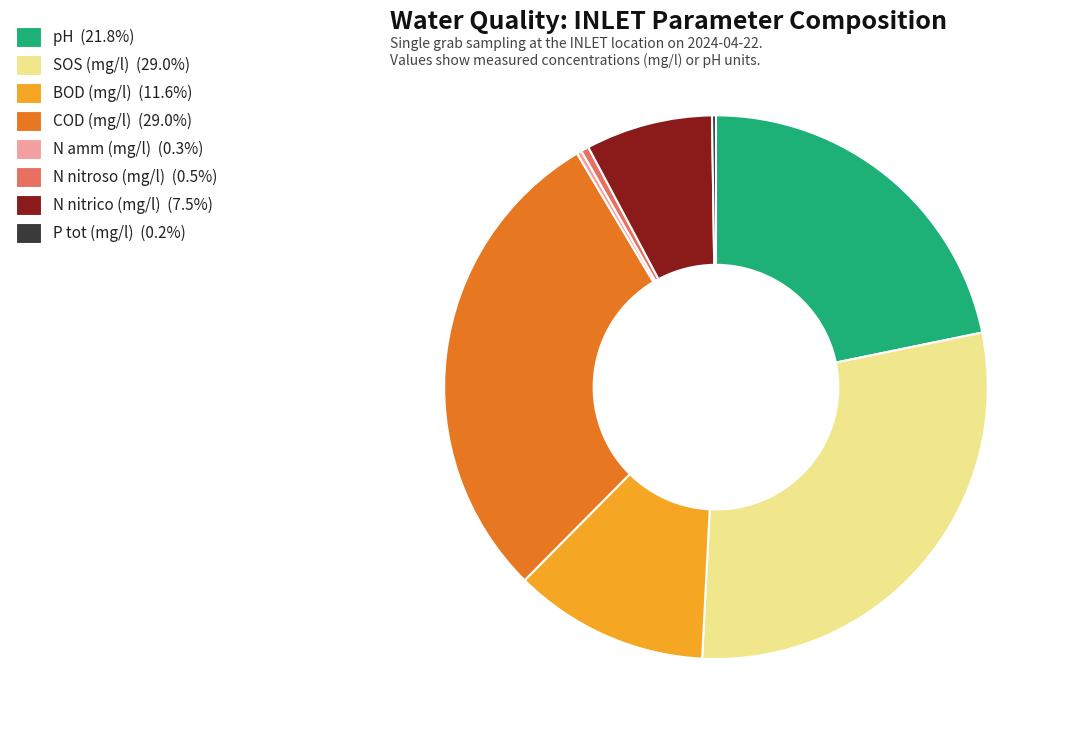

Does N amm (mg/l) account for over 50% of the chart?

No